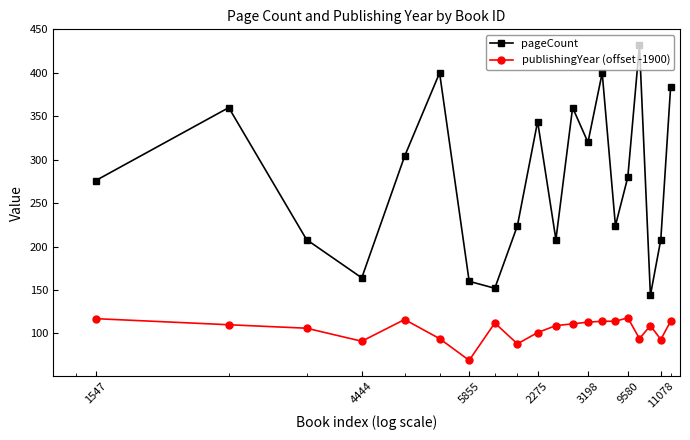

True or false: pageCount and publishingYear (offset -1900) intersect in this chart.

False